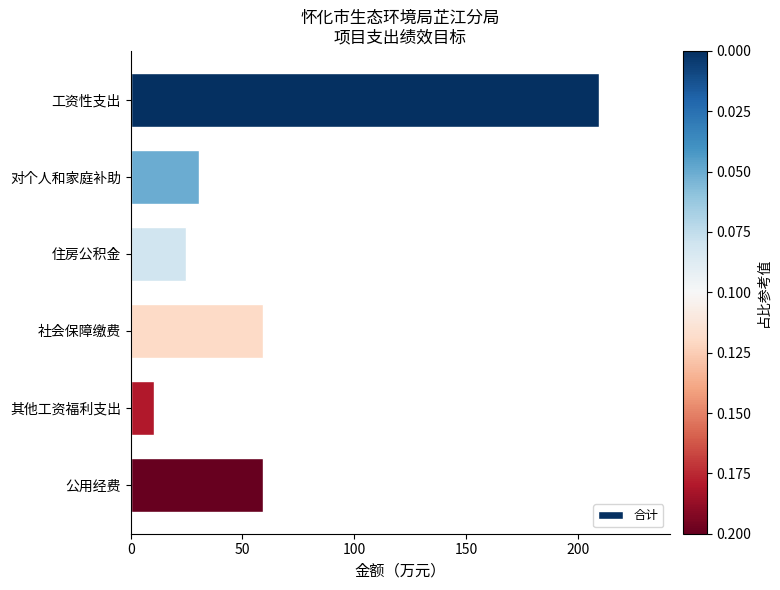

Between 对个人和家庭补助 and 社会保障缴费, which is larger?

社会保障缴费